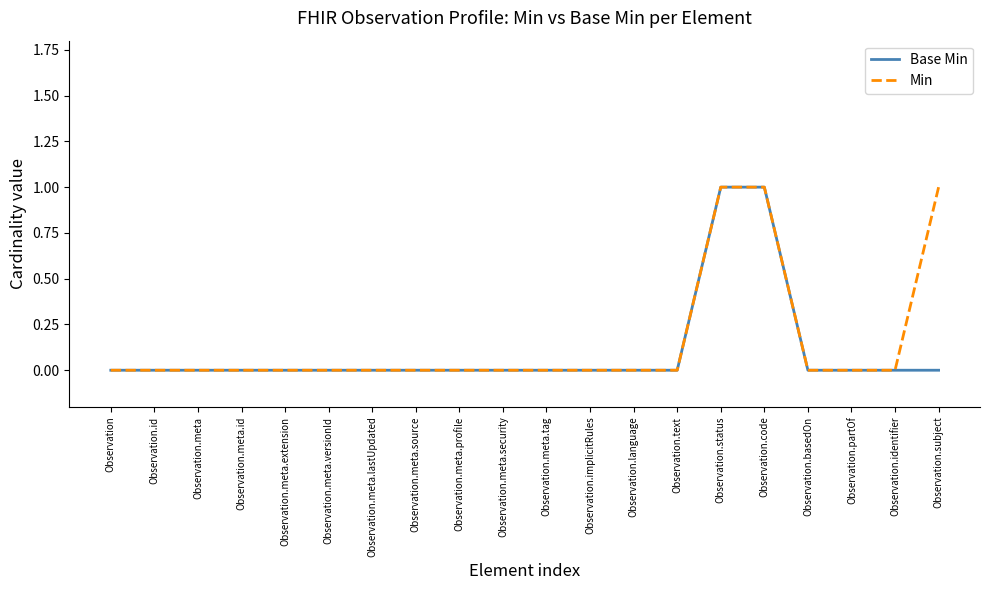

Reading left to right, extract all data points from this chart.

Base Min: Observation=0	Observation.id=0	Observation.meta=0	Observation.meta.id=0	Observation.meta.extension=0	Observation.meta.versionId=0	Observation.meta.lastUpdated=0	Observation.meta.source=0	Observation.meta.profile=0	Observation.meta.security=0	Observation.meta.tag=0	Observation.implicitRules=0	Observation.language=0	Observation.text=0	Observation.status=1	Observation.code=1	Observation.basedOn=0	Observation.partOf=0	Observation.identifier=0	Observation.subject=0
Min: Observation=0	Observation.id=0	Observation.meta=0	Observation.meta.id=0	Observation.meta.extension=0	Observation.meta.versionId=0	Observation.meta.lastUpdated=0	Observation.meta.source=0	Observation.meta.profile=0	Observation.meta.security=0	Observation.meta.tag=0	Observation.implicitRules=0	Observation.language=0	Observation.text=0	Observation.status=1	Observation.code=1	Observation.basedOn=0	Observation.partOf=0	Observation.identifier=0	Observation.subject=1